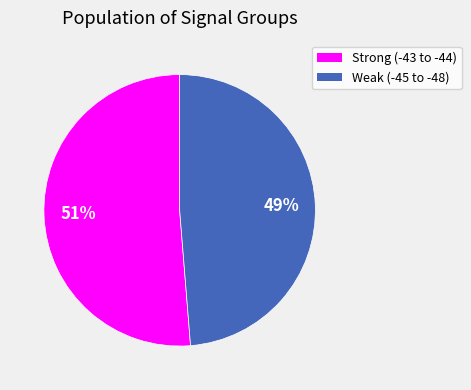

To the nearest percent, what is the average slice percentage?

50%